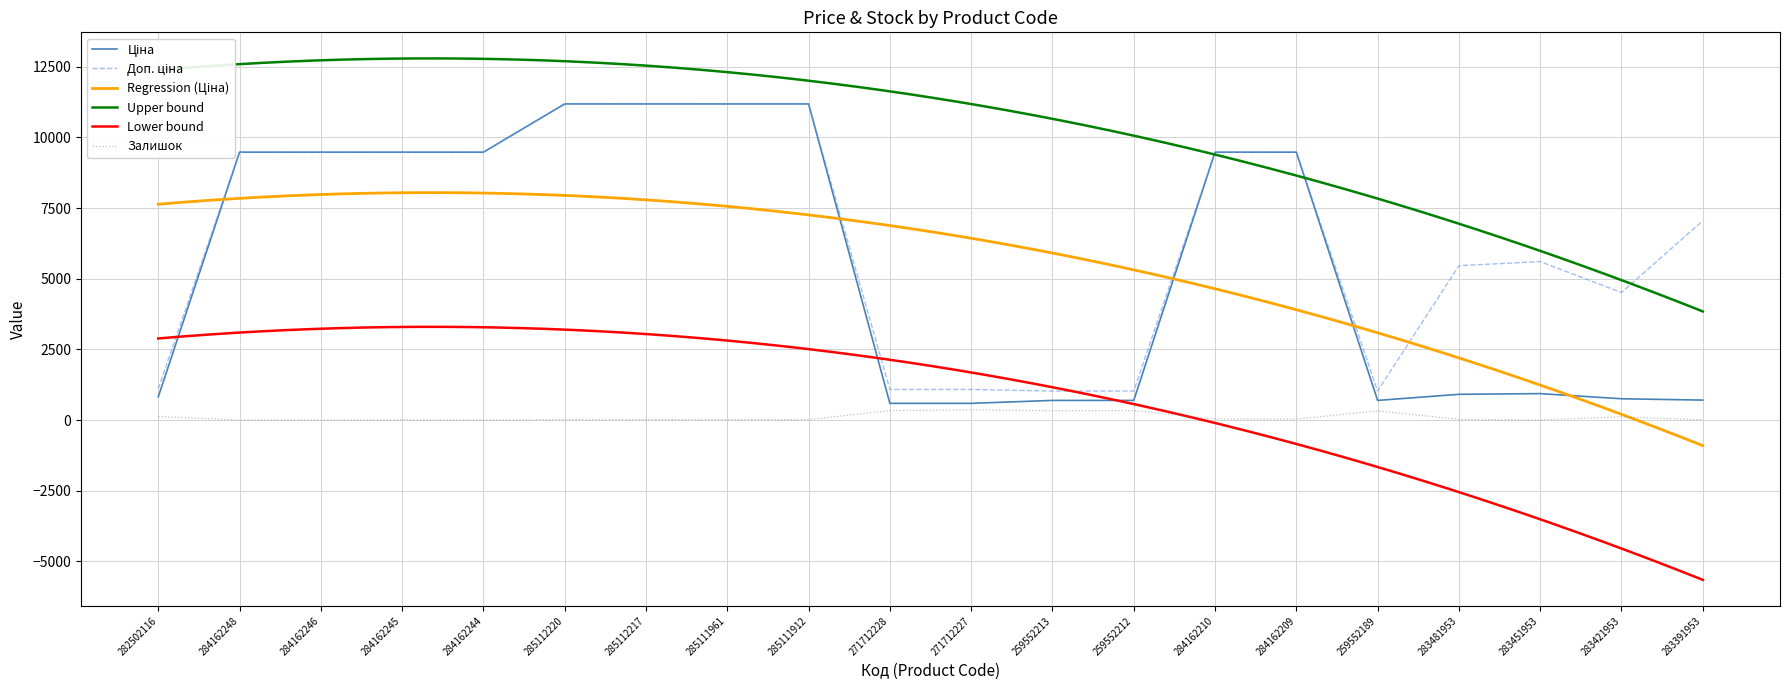

The value of Залишок at 282502116 is 125.0. True or false?

True